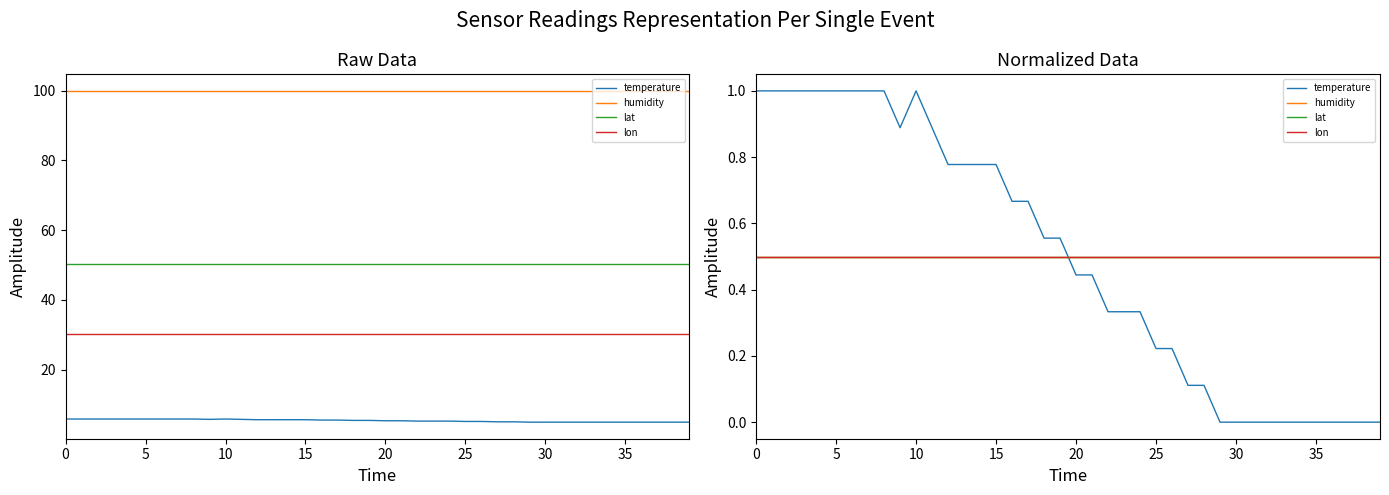

At how many categories does at least one series exceed 0?

40